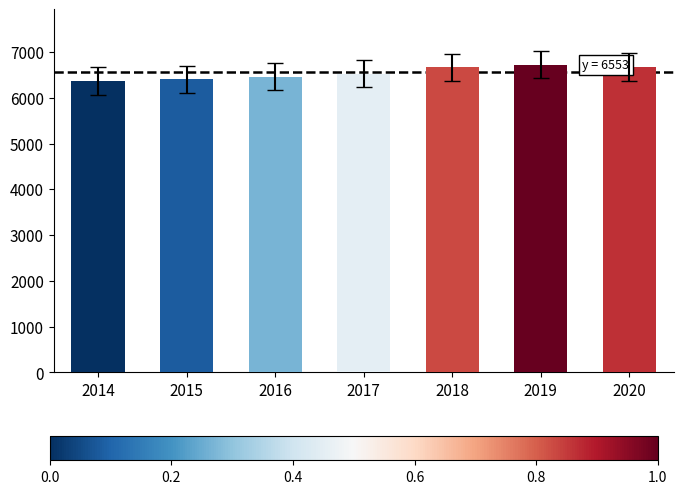

How many categories are shown in the chart?

7